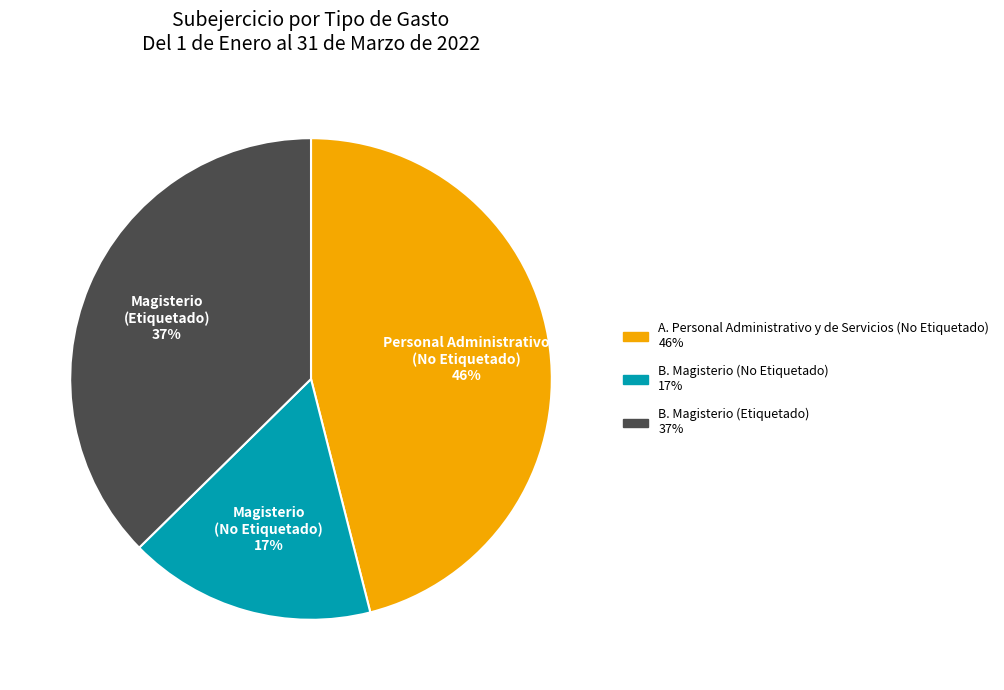

To the nearest percent, what is the combined percentage of A. Personal Administrativo y de Servicios (No Etiquetado) and B. Magisterio (No Etiquetado)?

63%